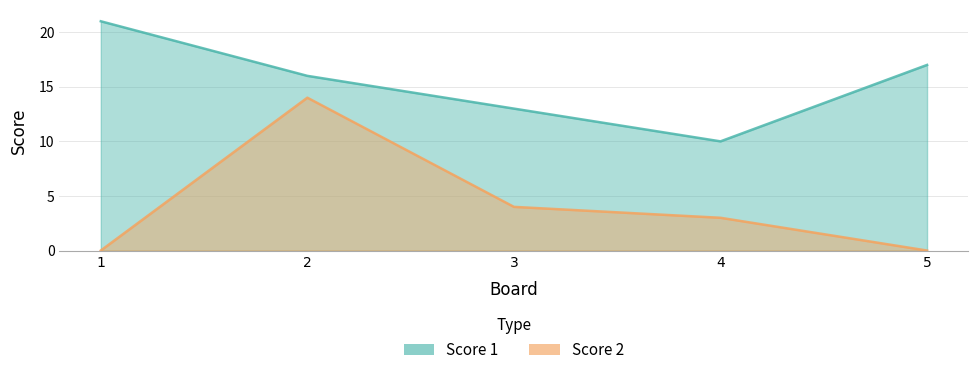

True or false: Score 2 and Score 1 intersect in this chart.

False